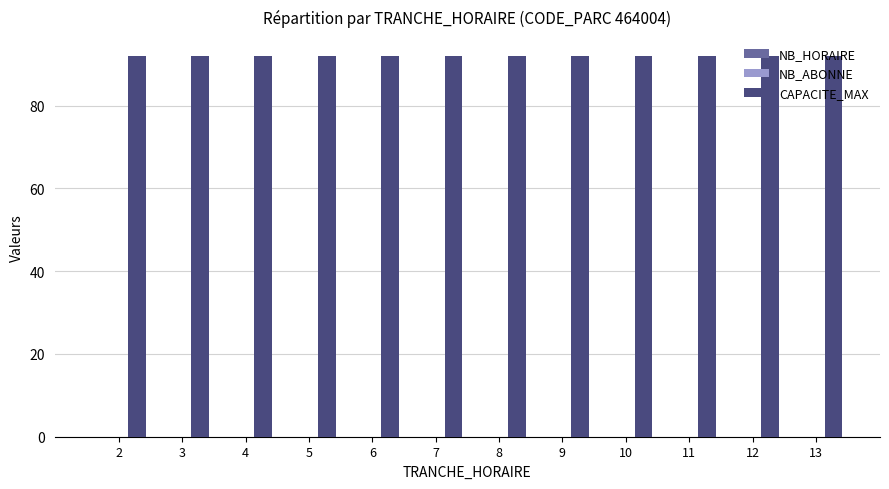

Is it true that CAPACITE_MAX equals 52 at 12?

False